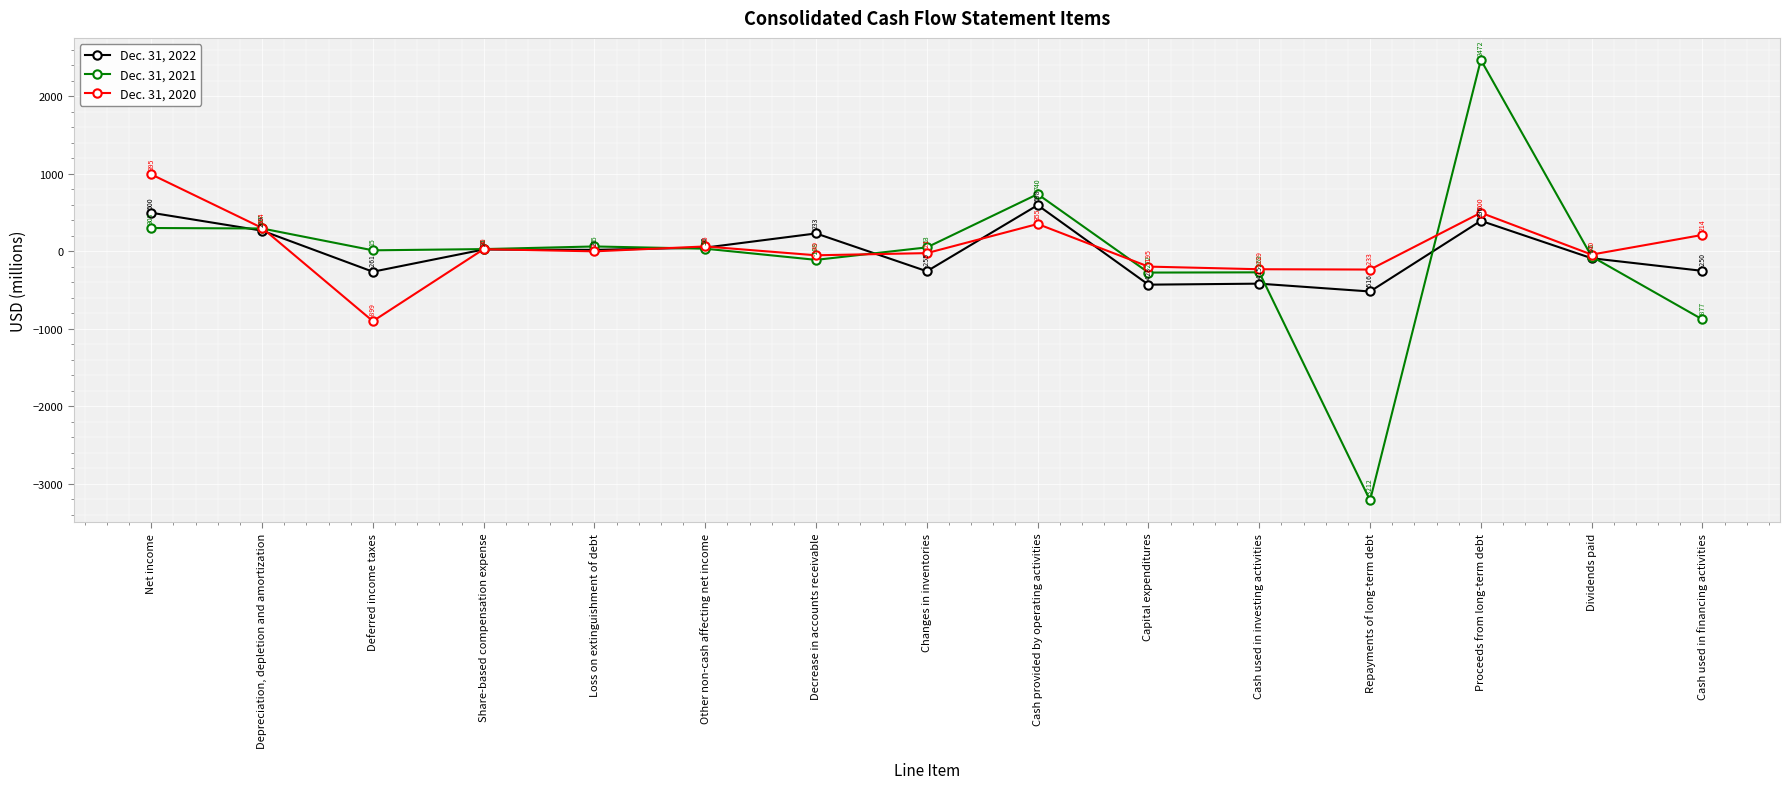

What is the difference between the Dec. 31, 2020 values at Deferred income taxes and Proceeds from long-term debt?

1399